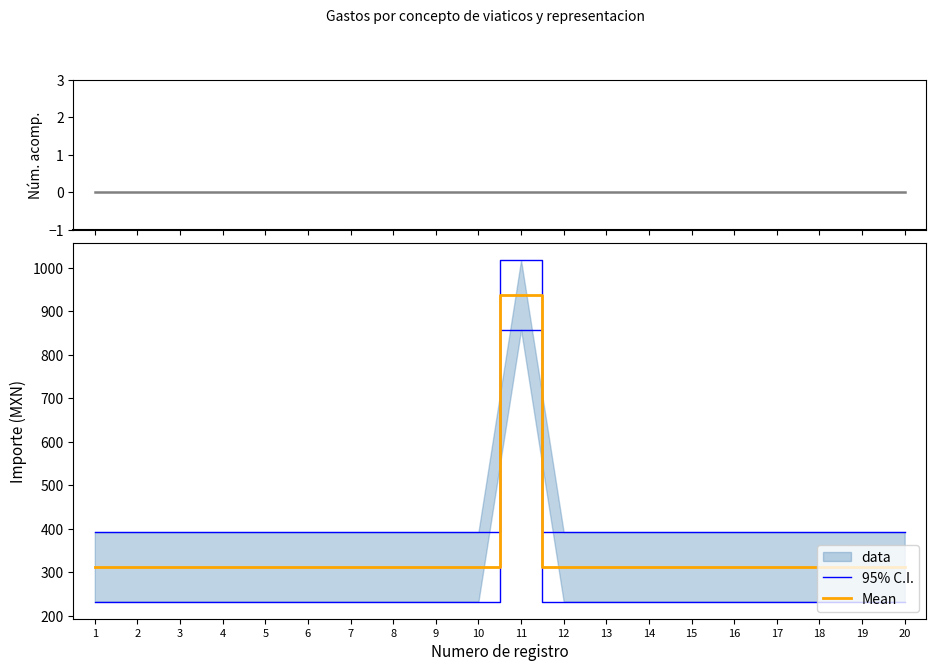

Reading right to left, transcribe all the data shown in this chart.

Num. acompanantes: 20=0.0	19=0.0	18=0.0	17=0.0	16=0.0	15=0.0	14=0.0	13=0.0	12=0.0	11=0.0	10=0.0	9=0.0	8=0.0	7=0.0	6=0.0	5=0.0	4=0.0	3=0.0	2=0.0	1=0.0
95% C.I.: 20=392.5	19=392.5	18=392.5	17=392.5	16=392.5	15=392.5	14=392.5	13=392.5	12=392.5	11=1017.5	10=392.5	9=392.5	8=392.5	7=392.5	6=392.5	5=392.5	4=392.5	3=392.5	2=392.5	1=392.5
Mean: 20=312.5	19=312.5	18=312.5	17=312.5	16=312.5	15=312.5	14=312.5	13=312.5	12=312.5	11=937.5	10=312.5	9=312.5	8=312.5	7=312.5	6=312.5	5=312.5	4=312.5	3=312.5	2=312.5	1=312.5